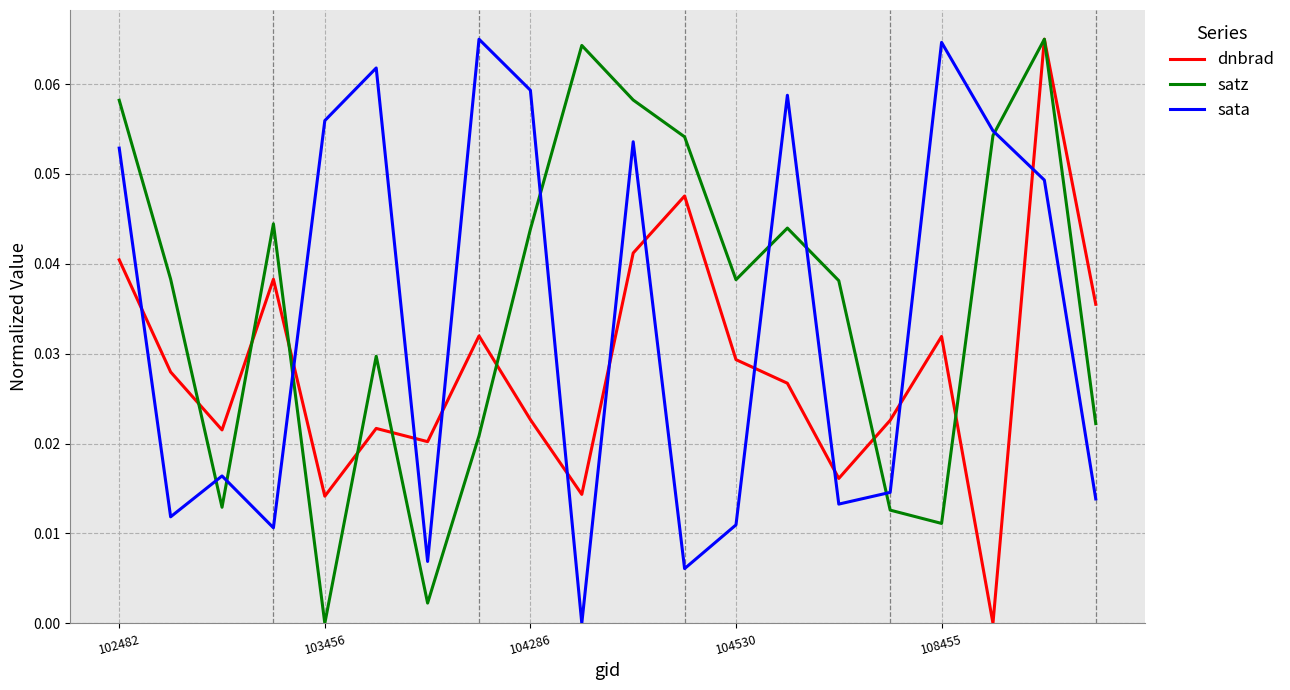

True or false: dnbrad and sata intersect in this chart.

True